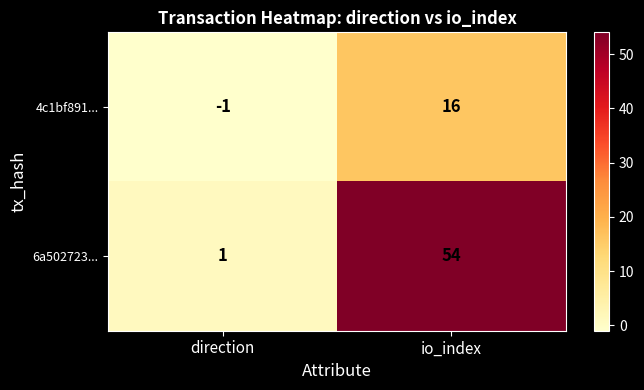

What is the greatest value displayed?

54